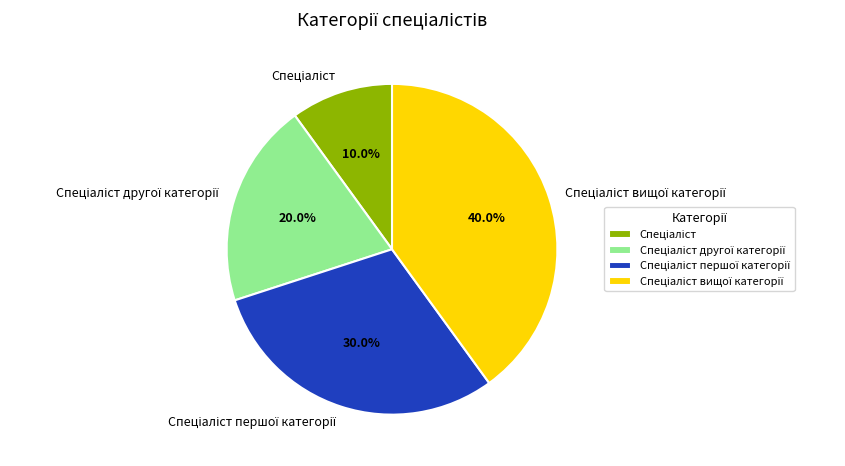

Does any single category account for the majority?

No